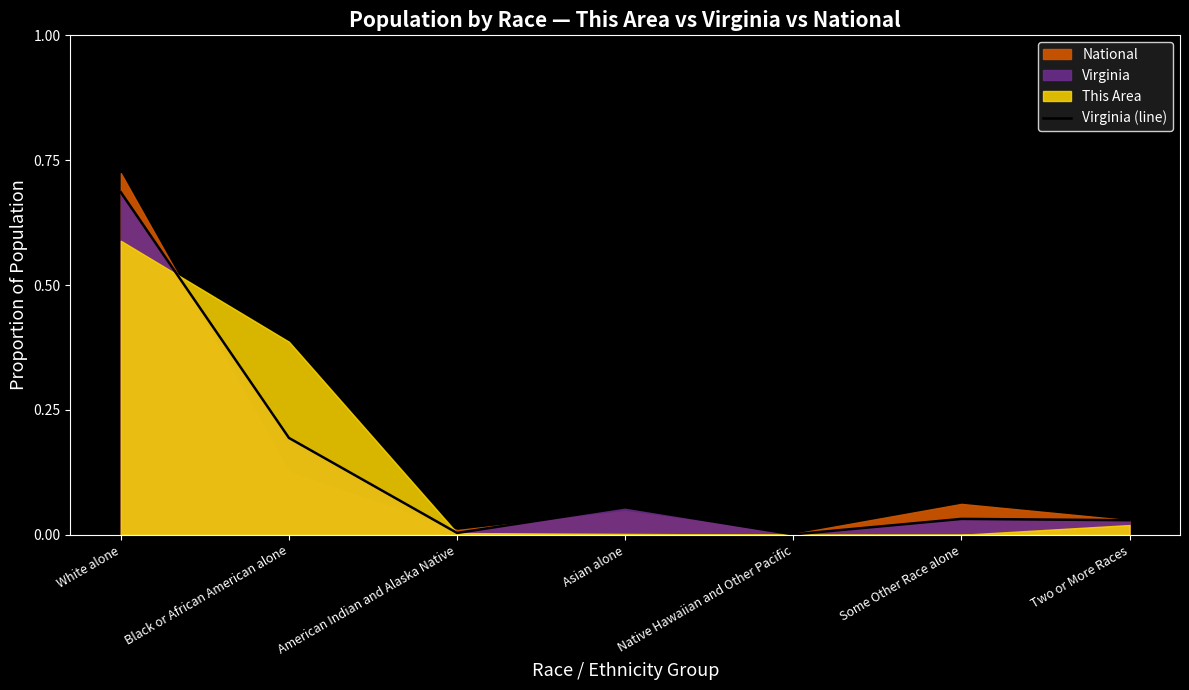

At which category does the chart reach its peak across all series?

White alone